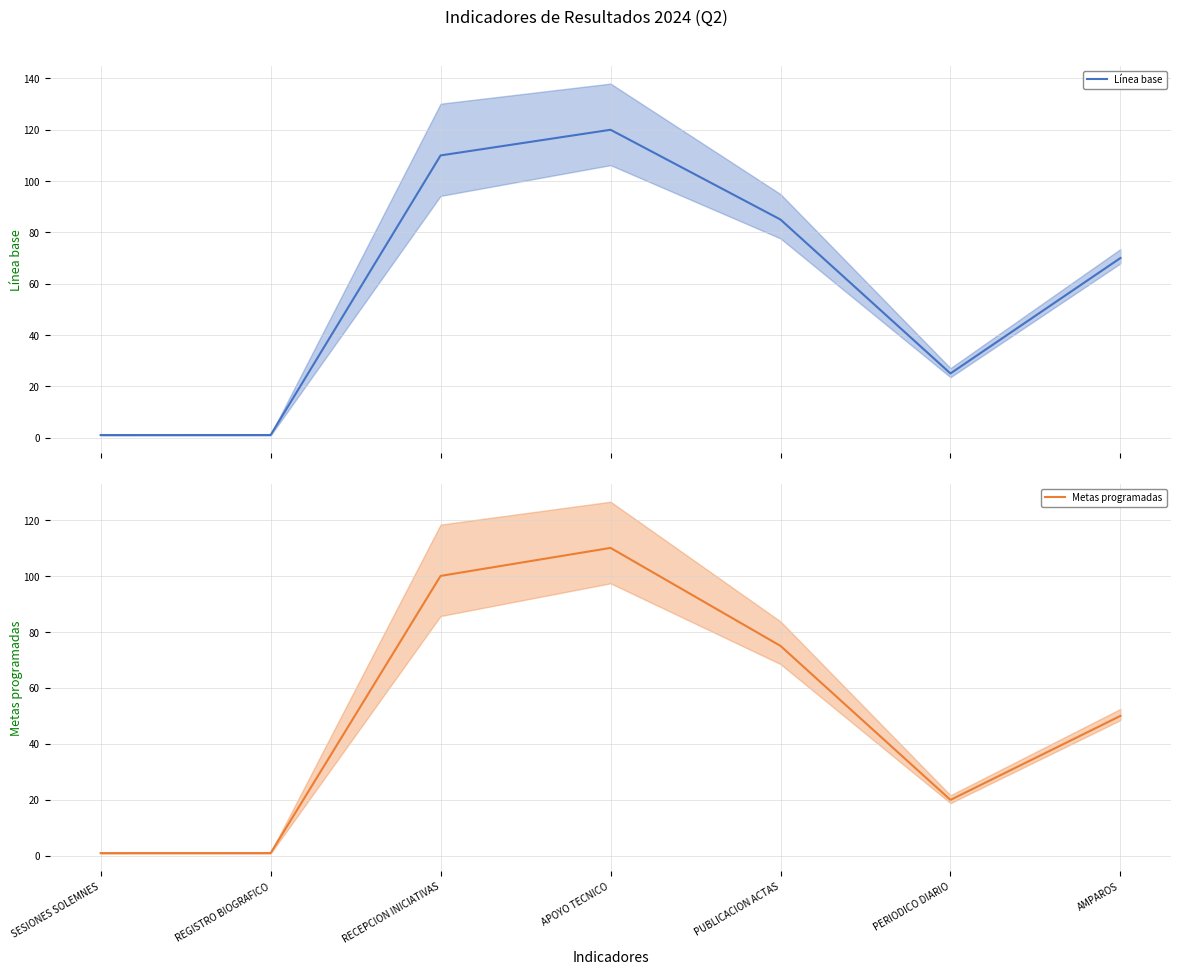

True or false: Metas programadas has more than 0 interior local peaks.

True